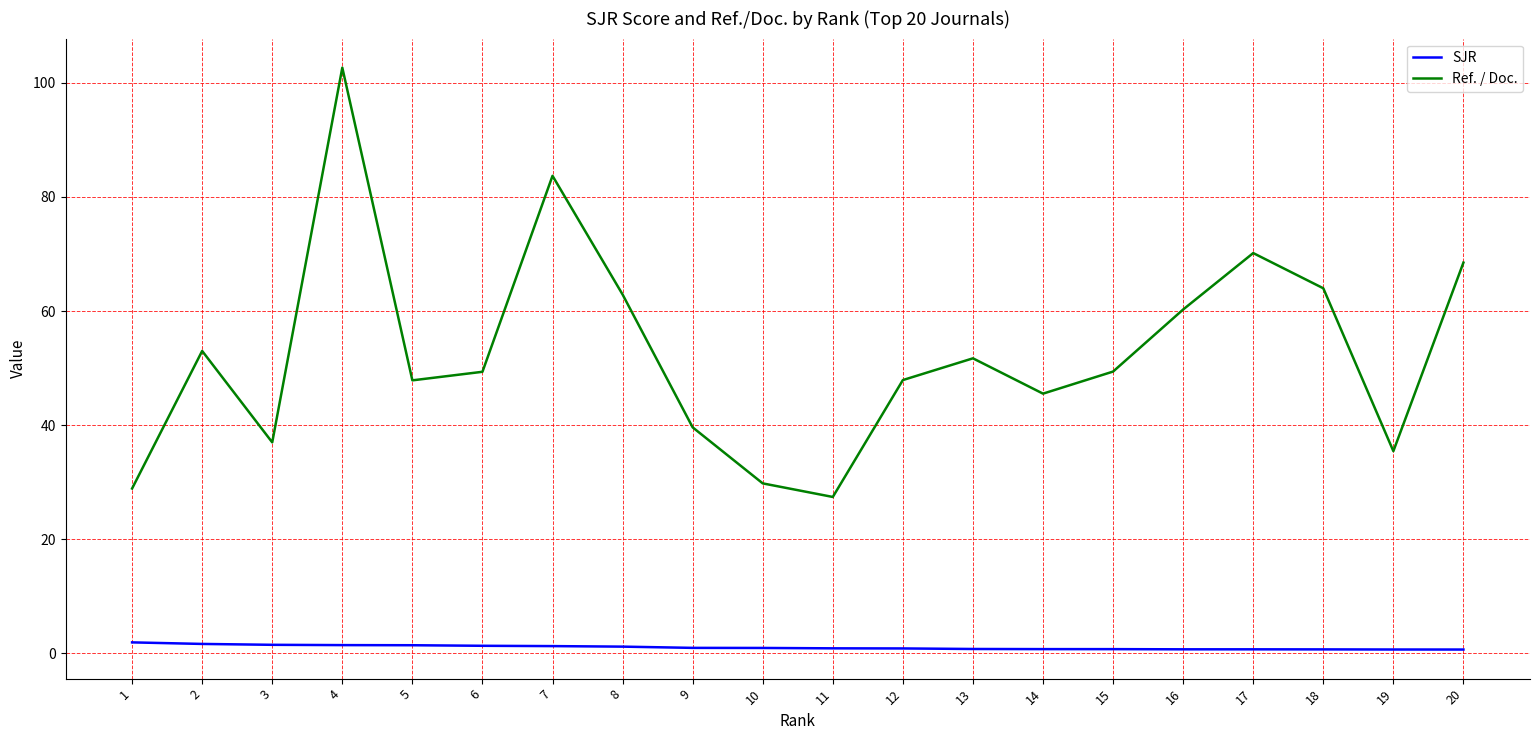

Which series has the largest range (max minus min)?

Ref. / Doc.